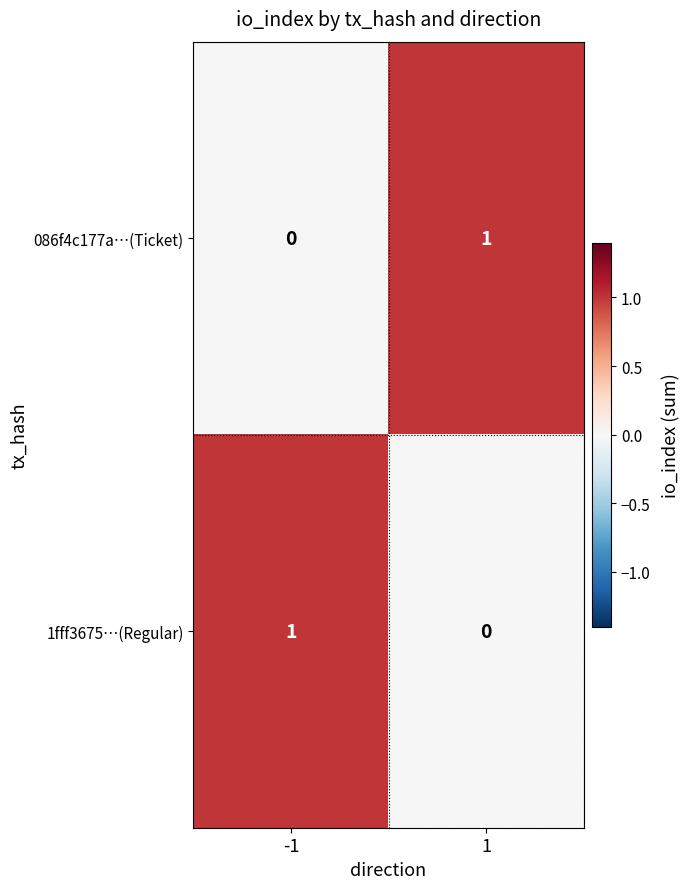

The value of 1fff3675…(Regular) at -1 is 2. True or false?

False